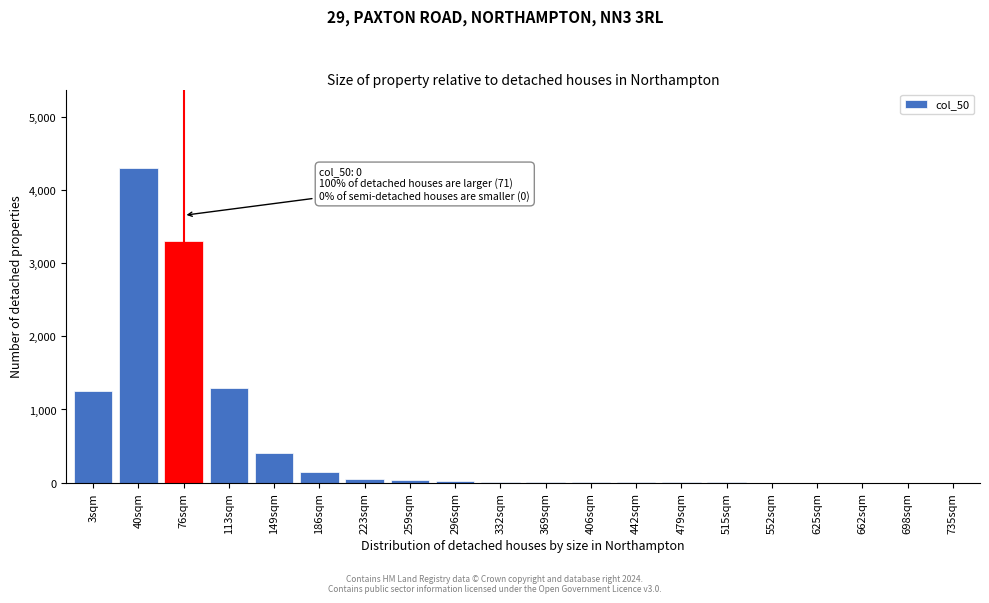

True or false: the data shows 1 at 662sqm.

True